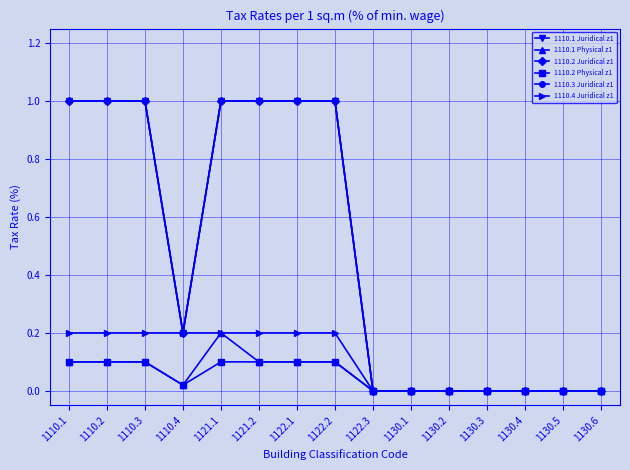

At how many categories does at least one series exceed 0?

8